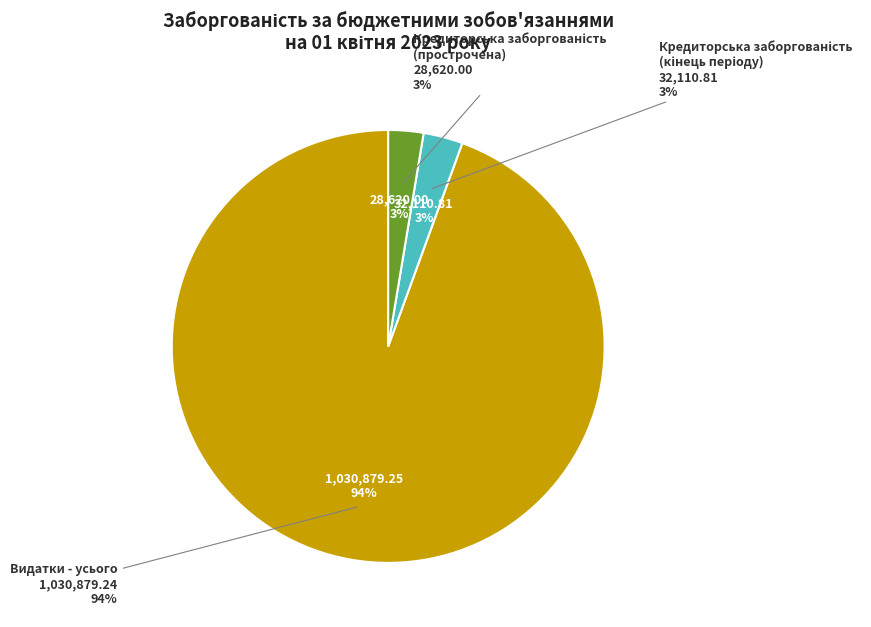

What is the change in value from Видатки - усього to Кредиторська заборгованість
(кінець періоду)?

-998768.4